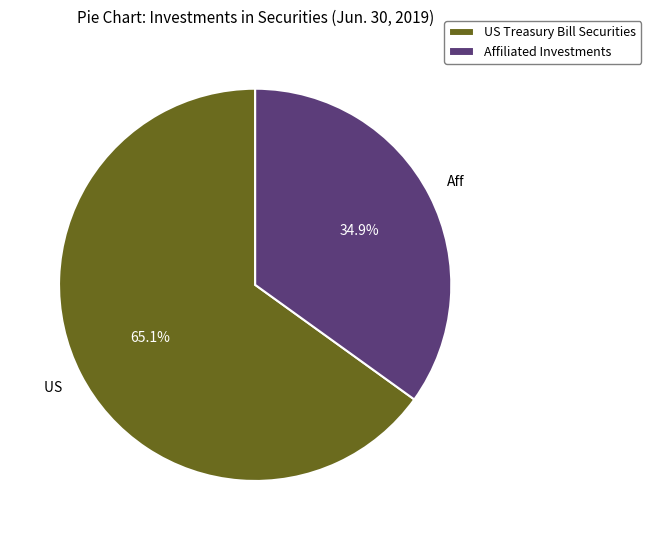

What is the total percentage of US Treasury Bill Securities and Affiliated Investments?

100.0%